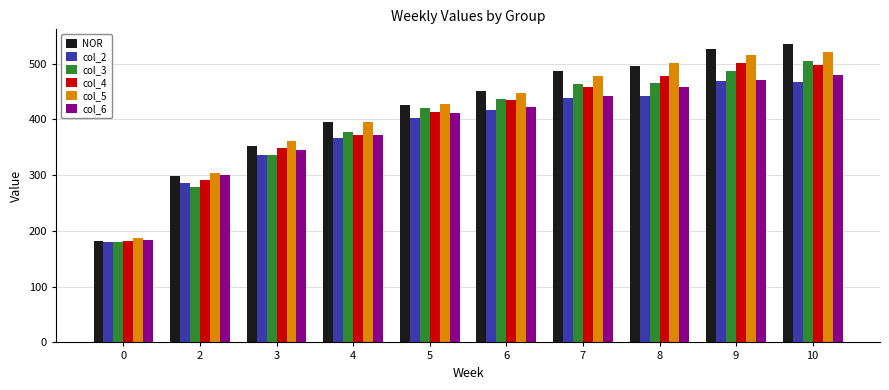

The value of col_4 at 10 is 149.9. True or false?

False